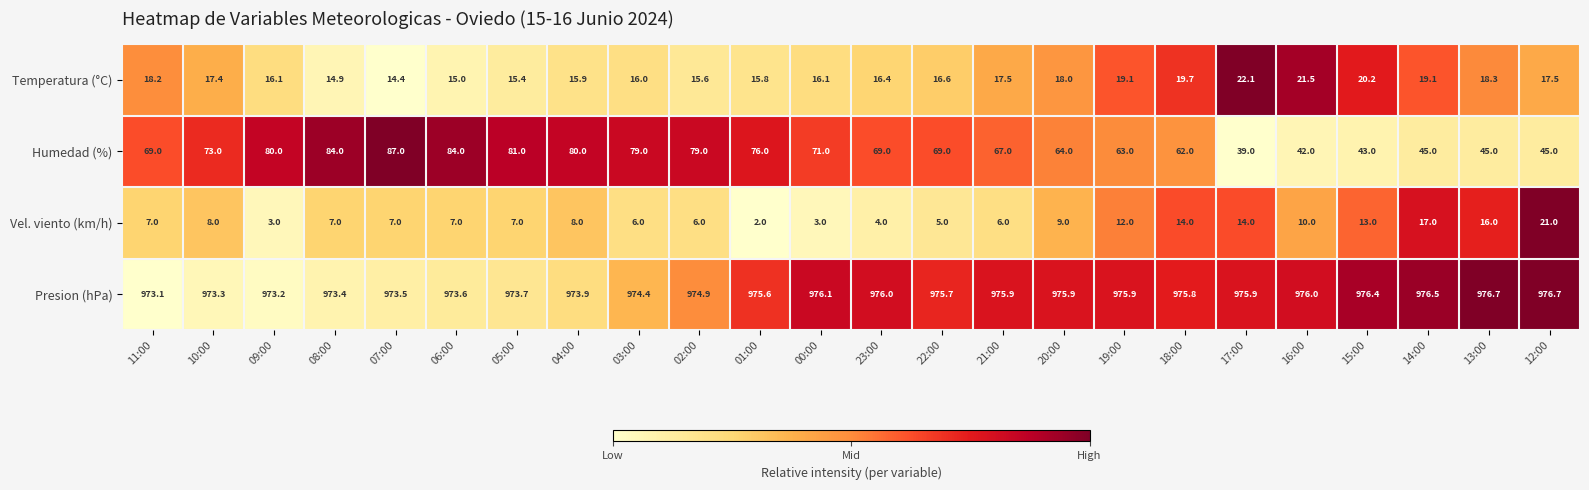

What is the difference between the maximum and minimum values in the Humedad (%) series?

48.0